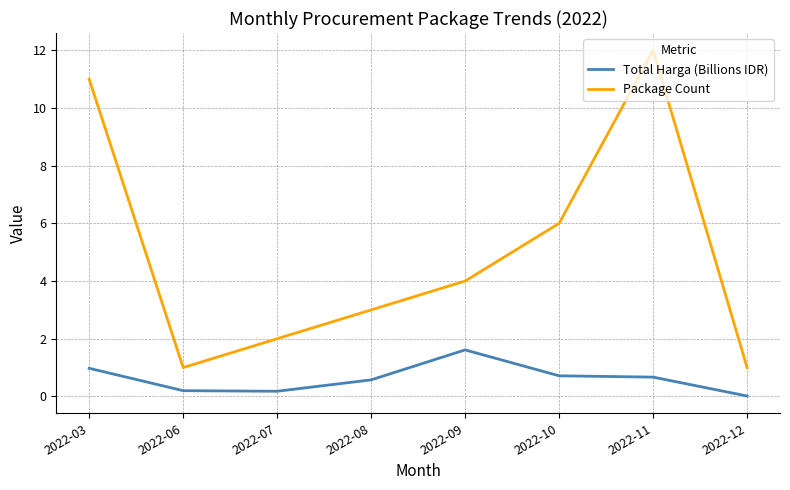

Rank the series by their average value, from highest to lowest.

Package Count, Total Harga (Billions IDR)